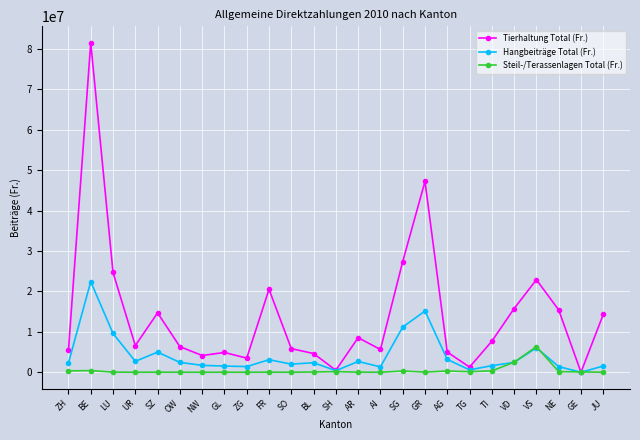

At which category does Hangbeiträge Total (Fr.) reach its first local valley?

UR